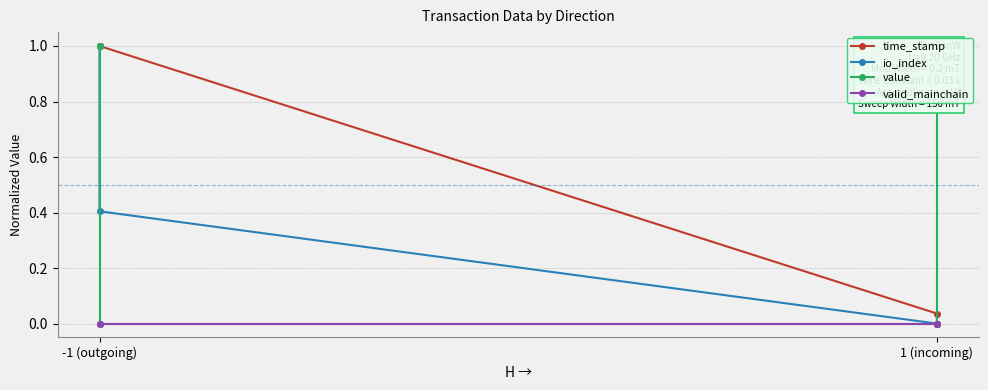

True or false: valid_mainchain and time_stamp cross at least once.

False